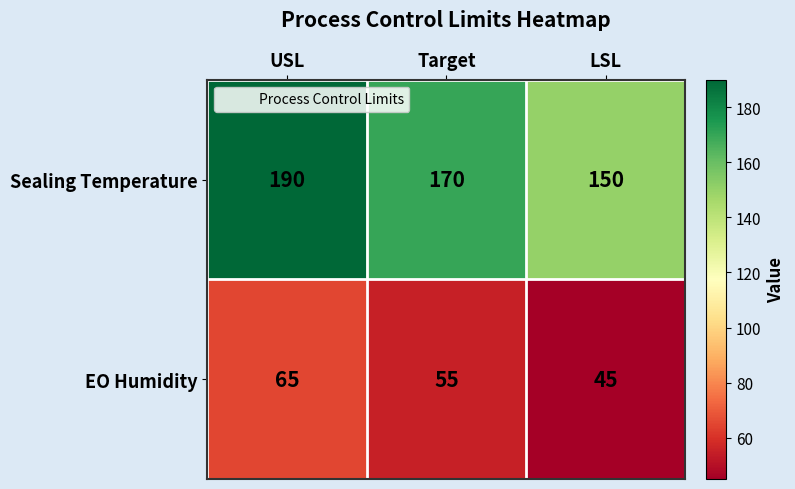

What is the total value across all series at USL?

255